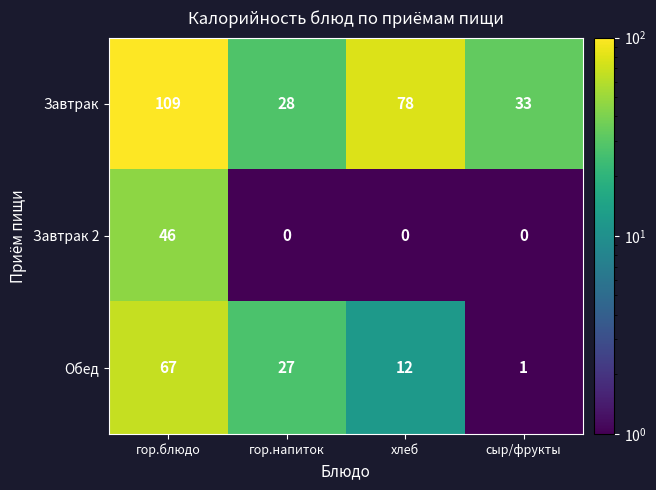

Which series has the largest total across all categories?

Завтрак